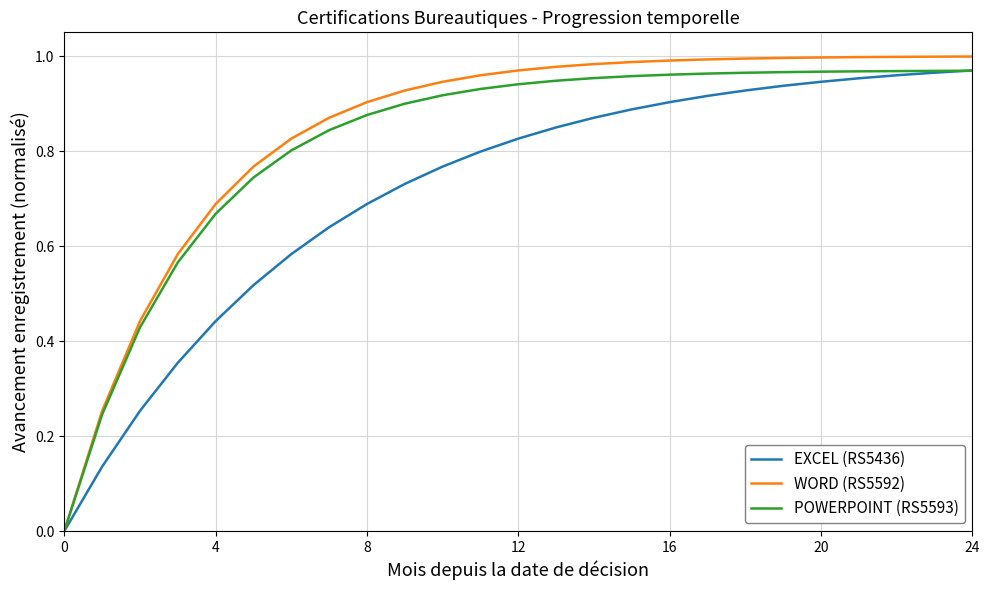

Which series has the widest spread of values?

WORD (RS5592)